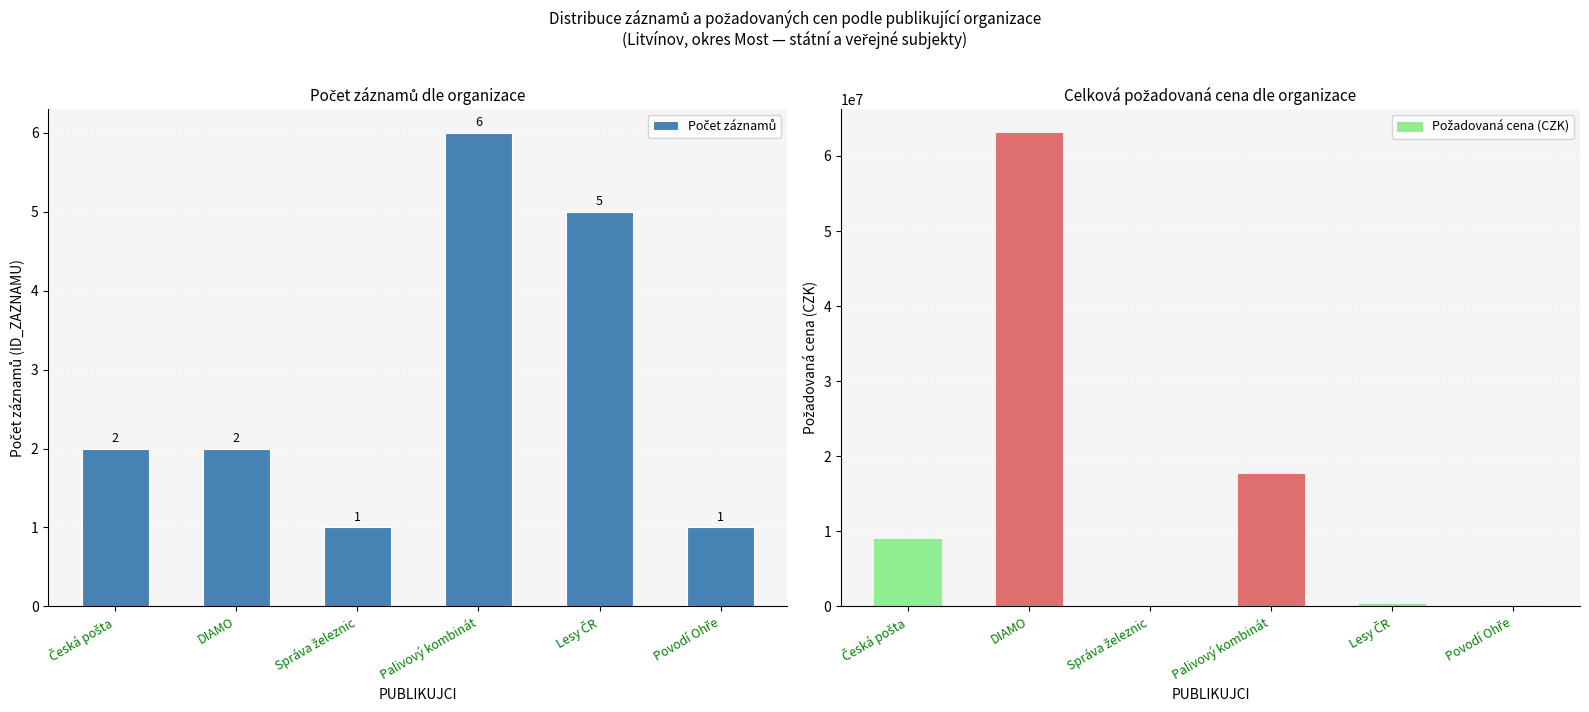

The Požadovaná cena (CZK) series shows 27527053 at Palivový kombinát. True or false?

False